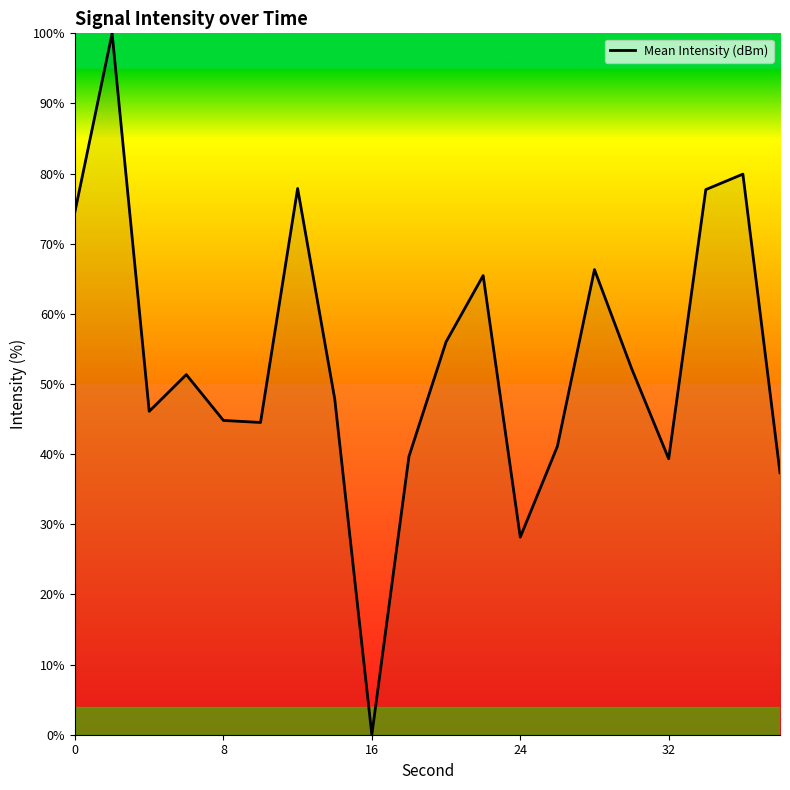

What is the difference between the maximum and minimum values?

100.0